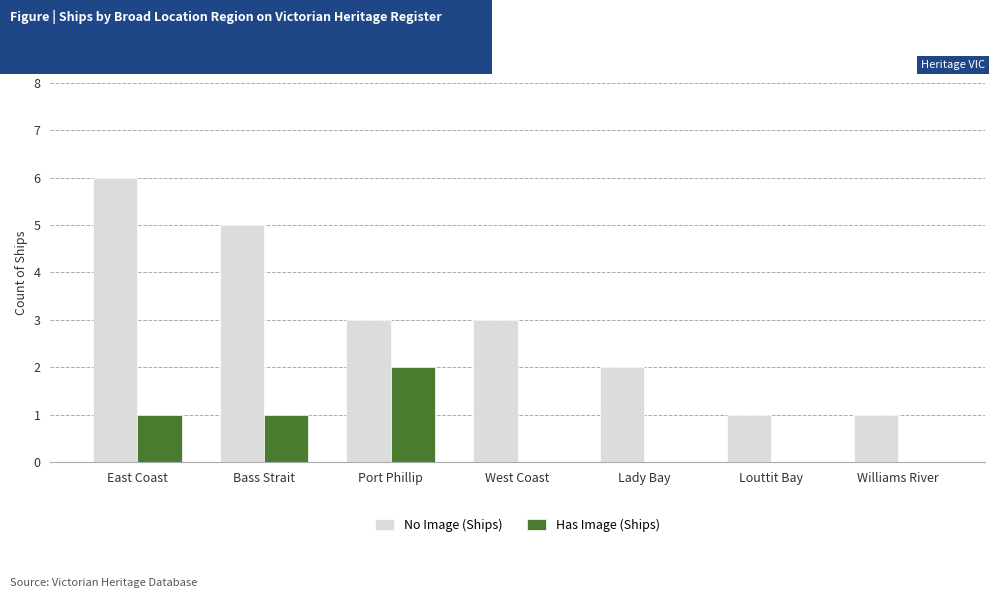

The value of Has Image (Ships) at Bass Strait is 1. True or false?

True